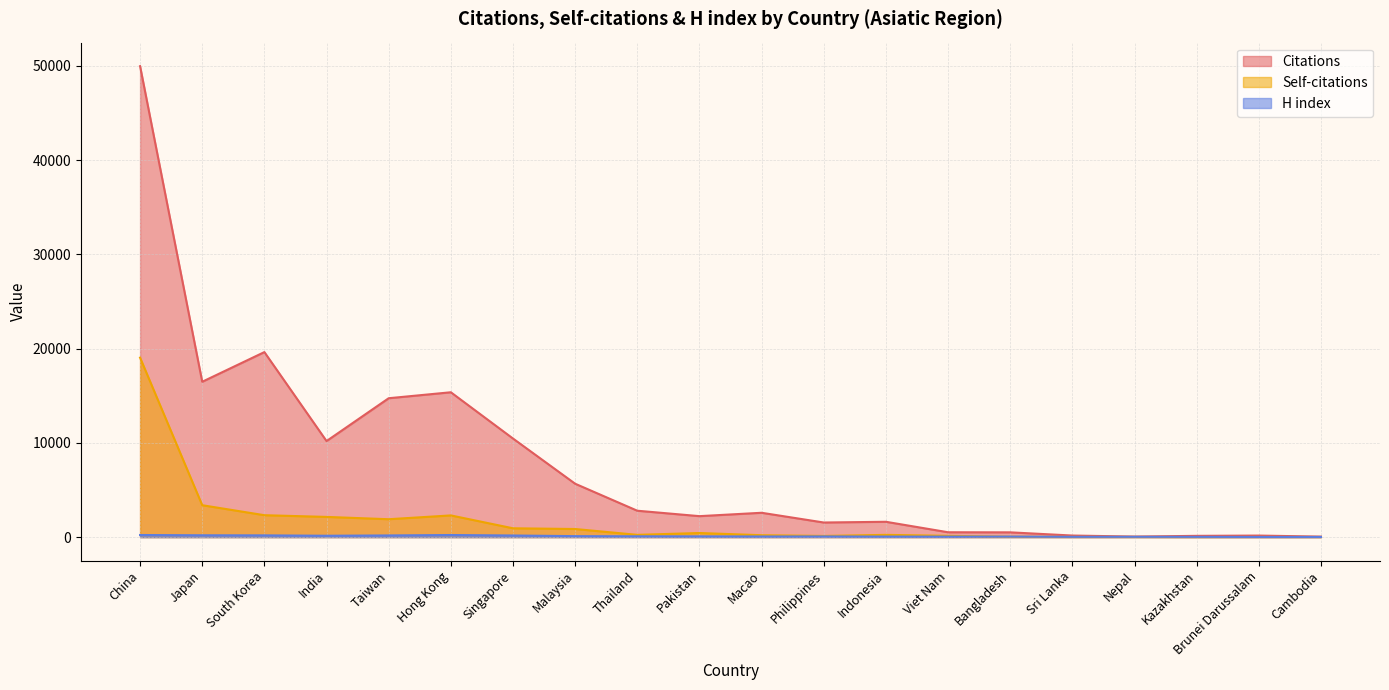

At which category does Citations reach its first local peak?

South Korea